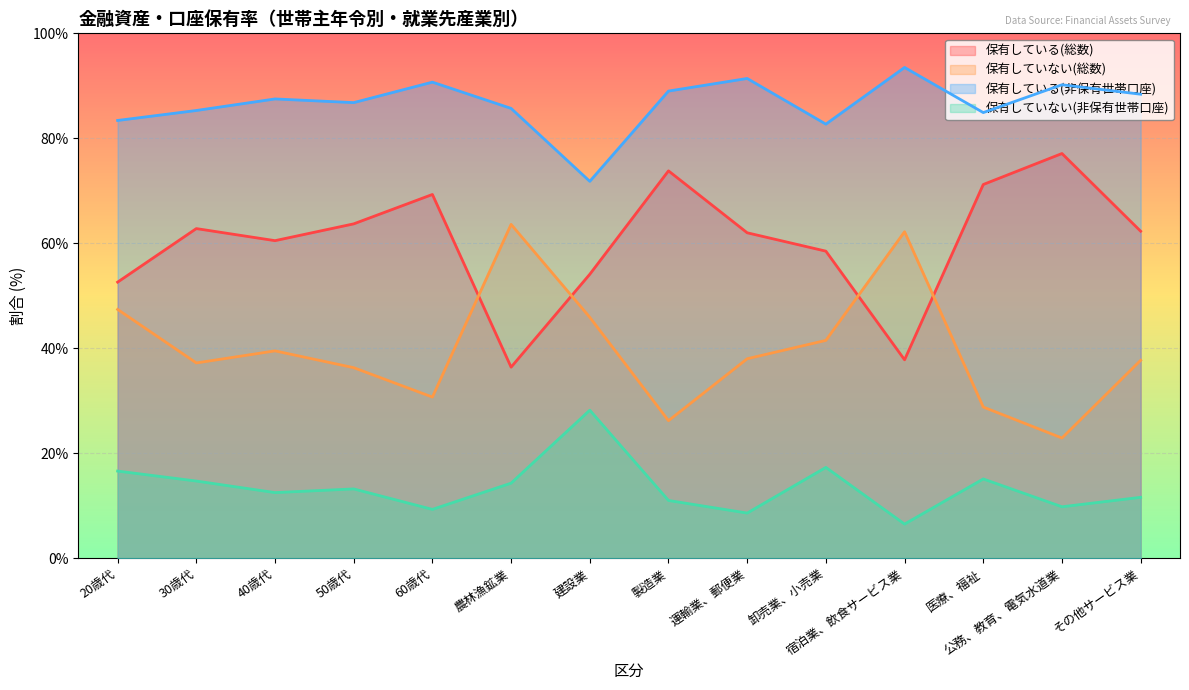

How many data points in 保有していない(総数) are above 38?

6